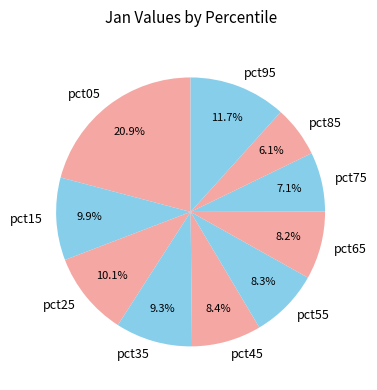

True or false: pct05 accounts for 21% of the total.

True